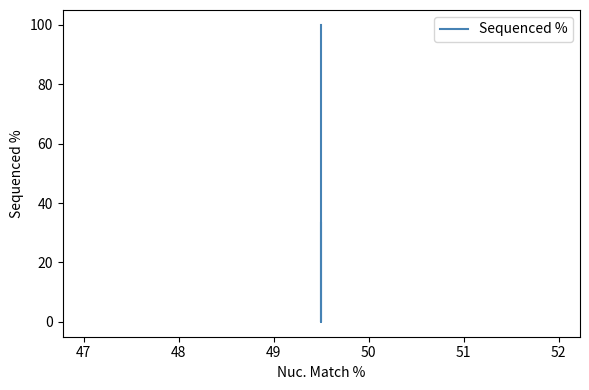

The chart shows a value of 10.4 at 48. True or false?

False